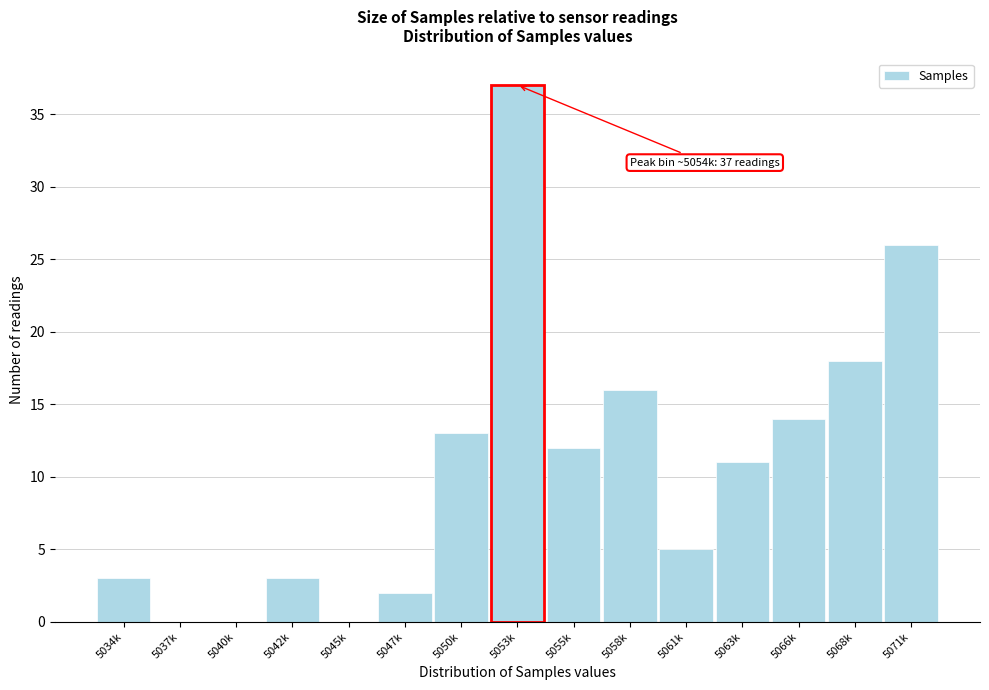

Reading left to right, transcribe all the data shown in this chart.

5034k=3	5037k=0	5040k=0	5042k=3	5045k=0	5047k=2	5050k=13	5053k=37	5055k=12	5058k=16	5061k=5	5063k=11	5066k=14	5068k=18	5071k=26